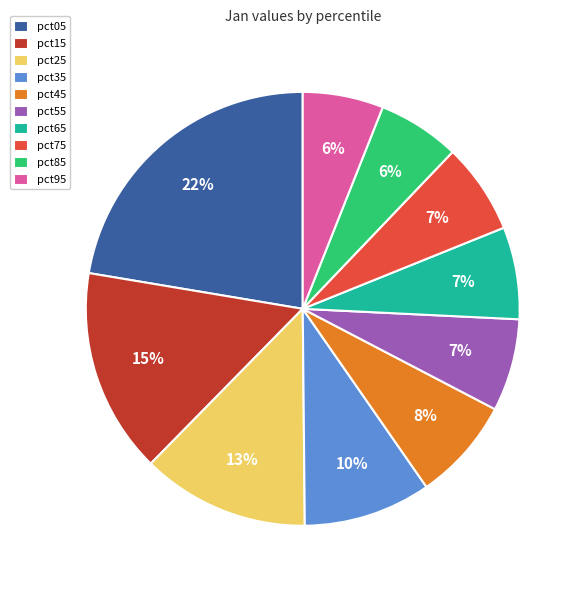

Is the sum of pct05 and pct45 greater than half?

No